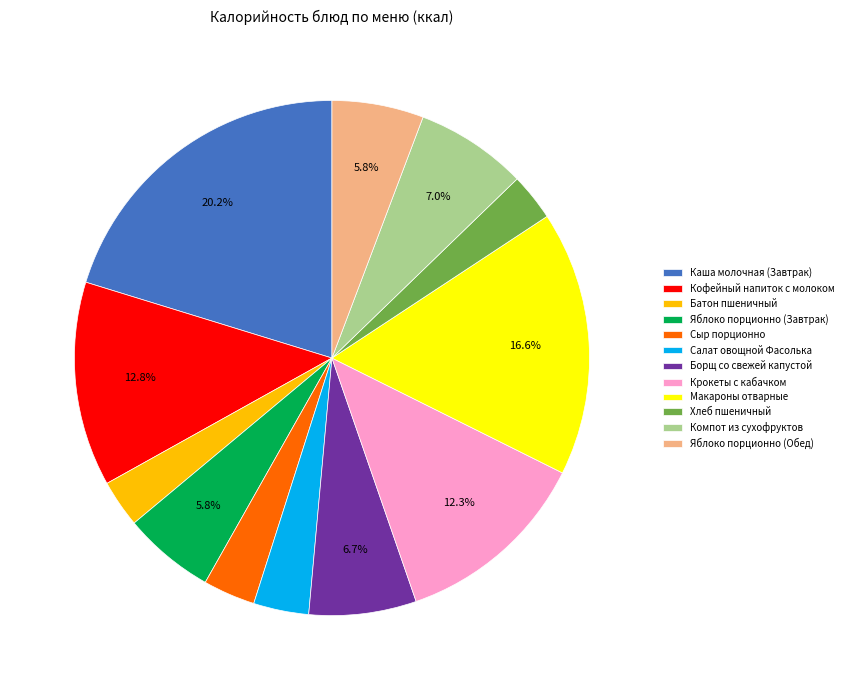

Between Компот из сухофруктов and Каша молочная (Завтрак), which is larger?

Каша молочная (Завтрак)